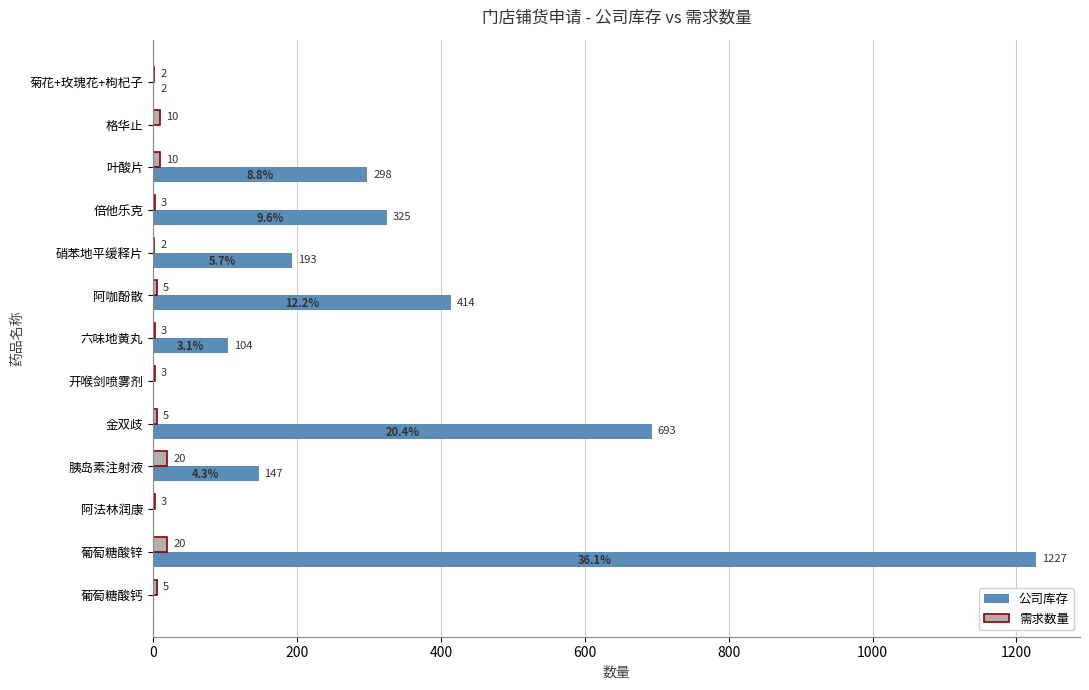

Between 硝苯地平缓释片 and 葡萄糖酸钙, which series saw the biggest shift?

公司库存